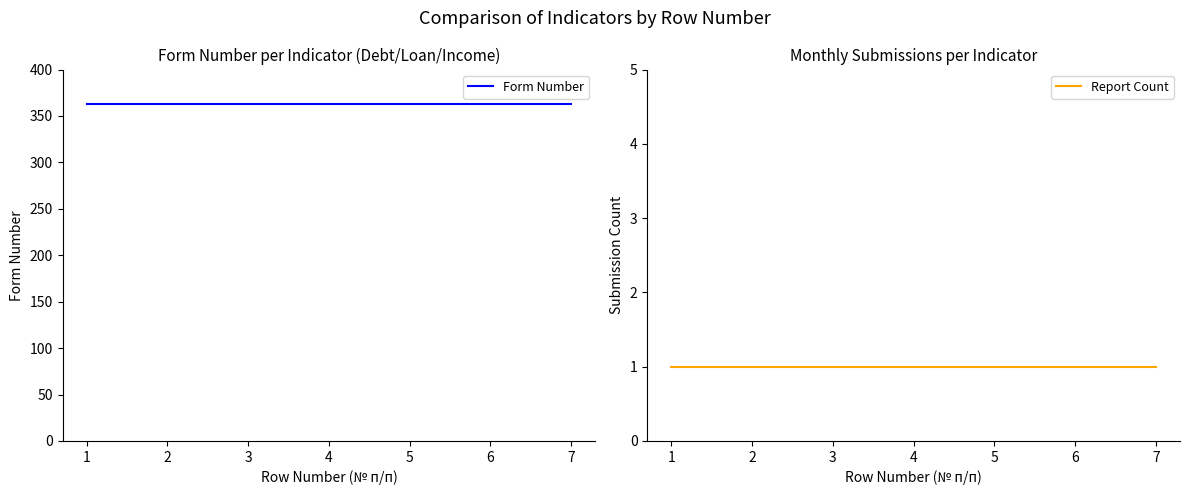

Reading left to right, extract all data points from this chart.

Form Number: 1=363	2=363	3=363	4=363	5=363	6=363	7=363
Report Count: 1=1	2=1	3=1	4=1	5=1	6=1	7=1